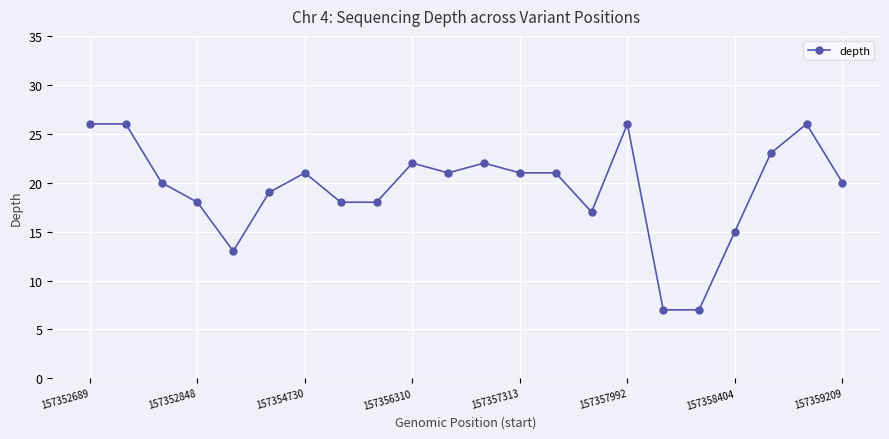

What is the difference between the maximum and minimum values?

19